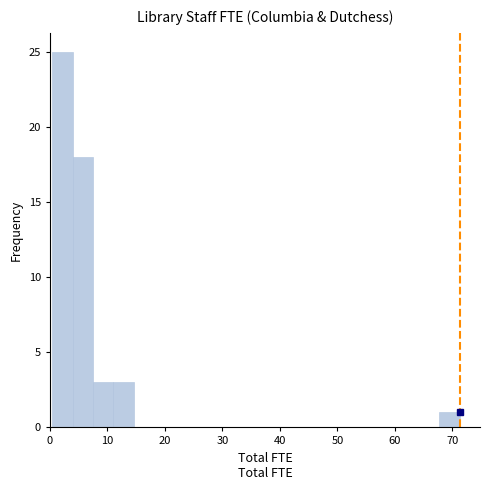

Read against the x-axis, roughly where is the centre of the tallest bar?

2